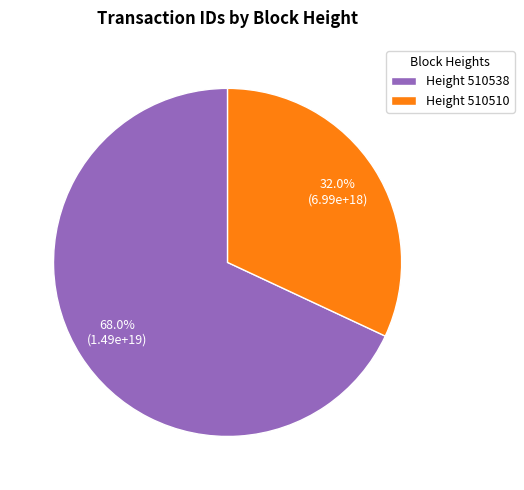

What is the majority slice?

Height 510538